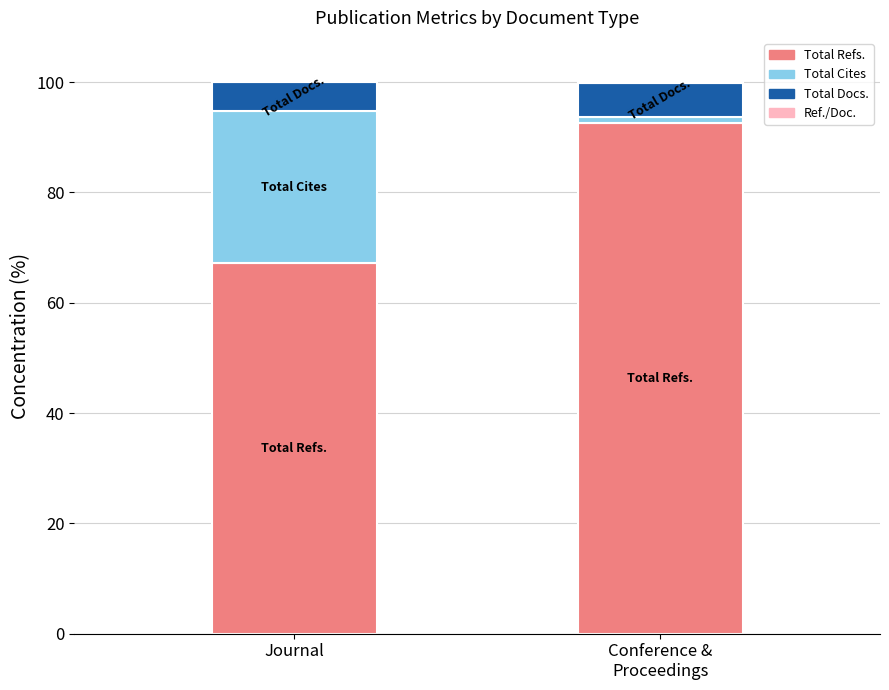

What is the sum of all Total Refs. values?

159.8